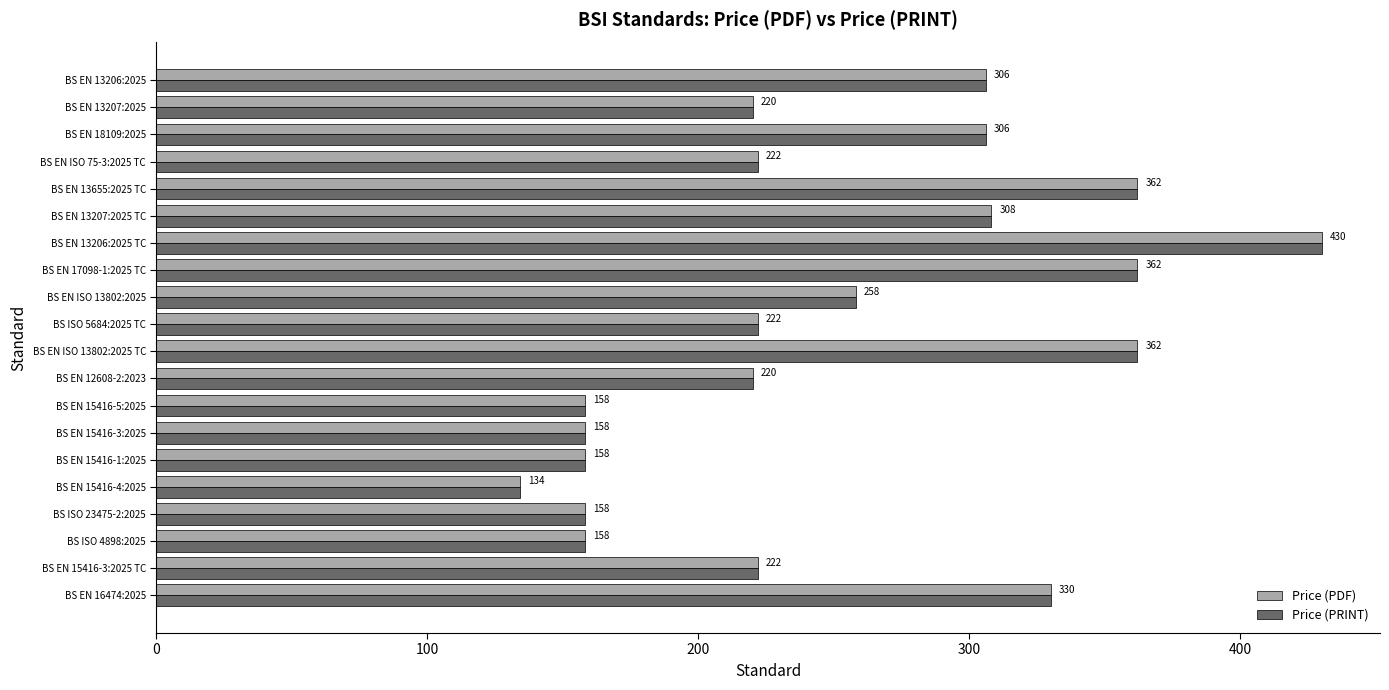

Is the value of Price (PDF) at BS EN 13655:2025 TC greater than the value of Price (PRINT) at BS EN 15416-4:2025?

Yes